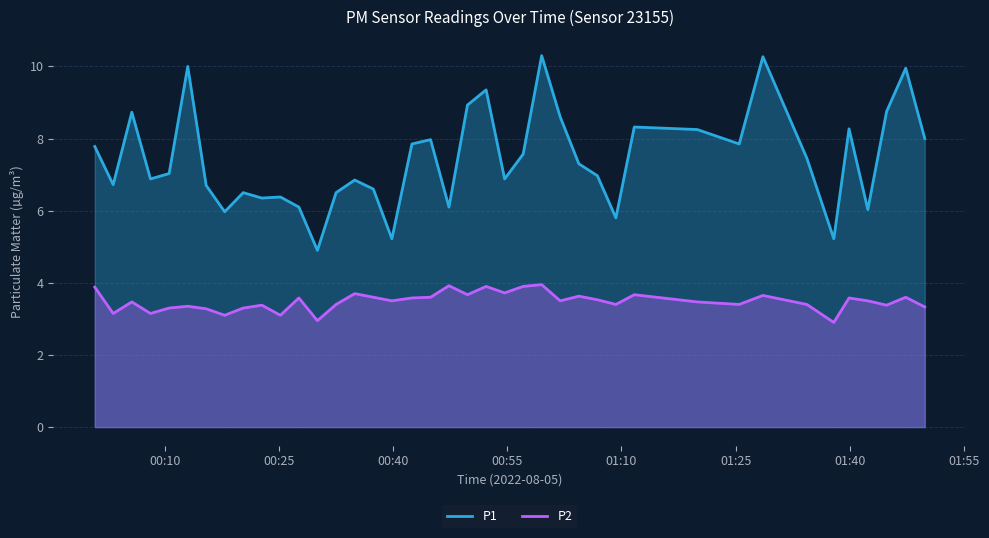

True or false: P1 and P2 intersect in this chart.

False